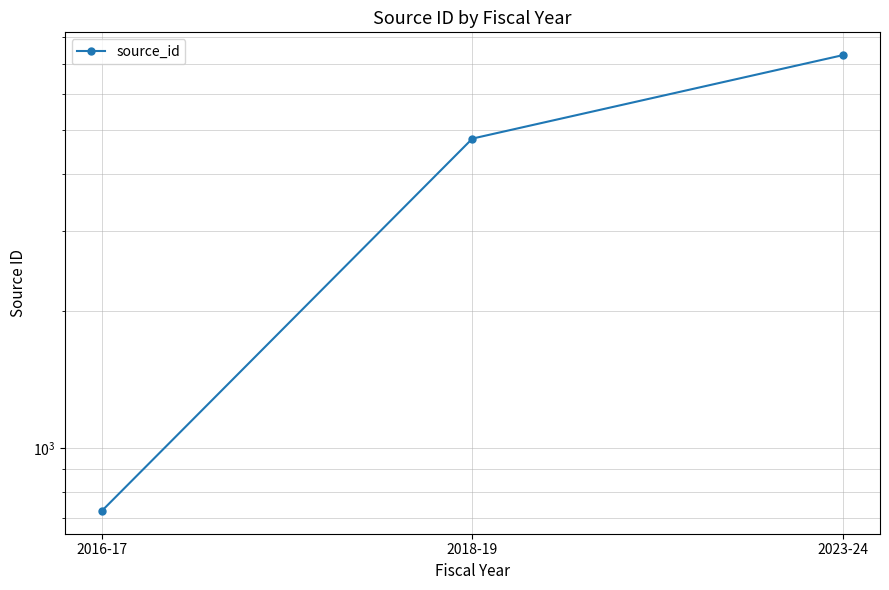

Is this an area chart (filled region under the line)?

No